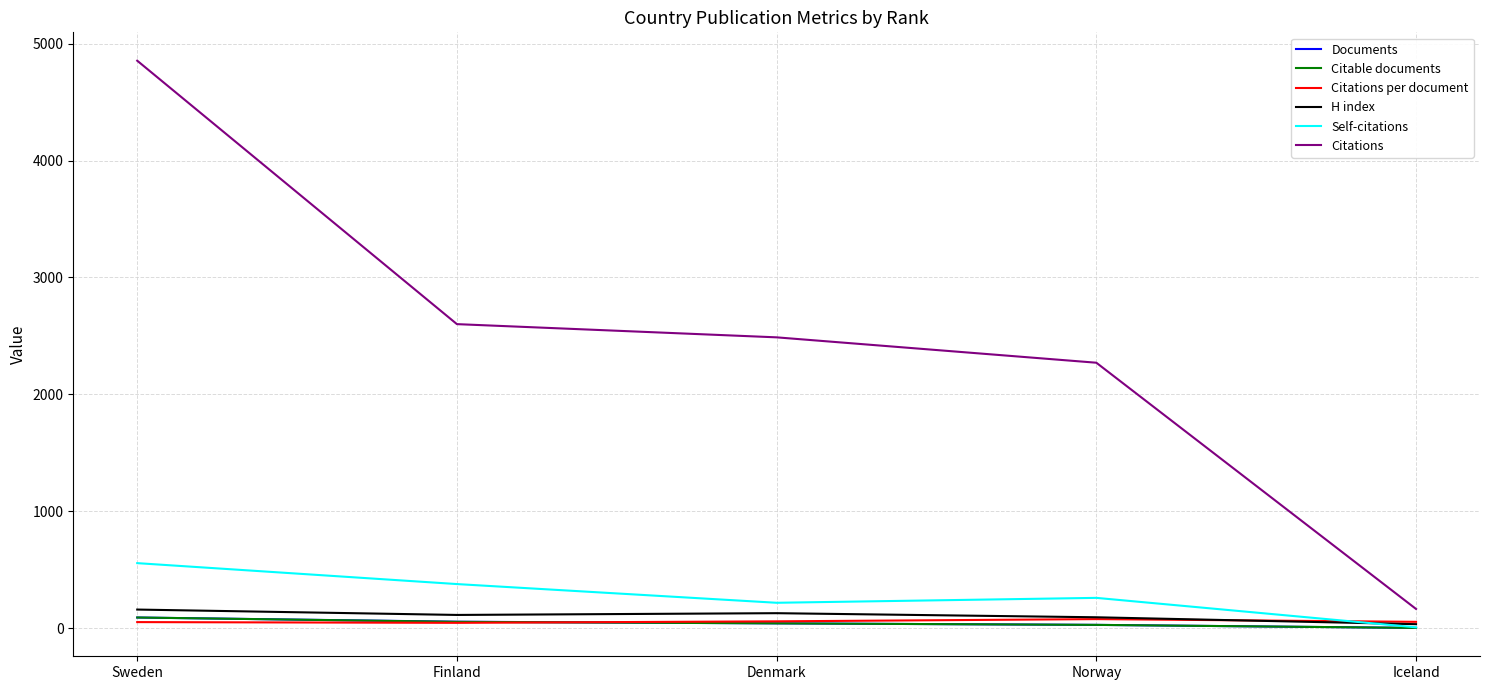

List the labels in order of Citations value, largest first.

Sweden, Finland, Denmark, Norway, Iceland